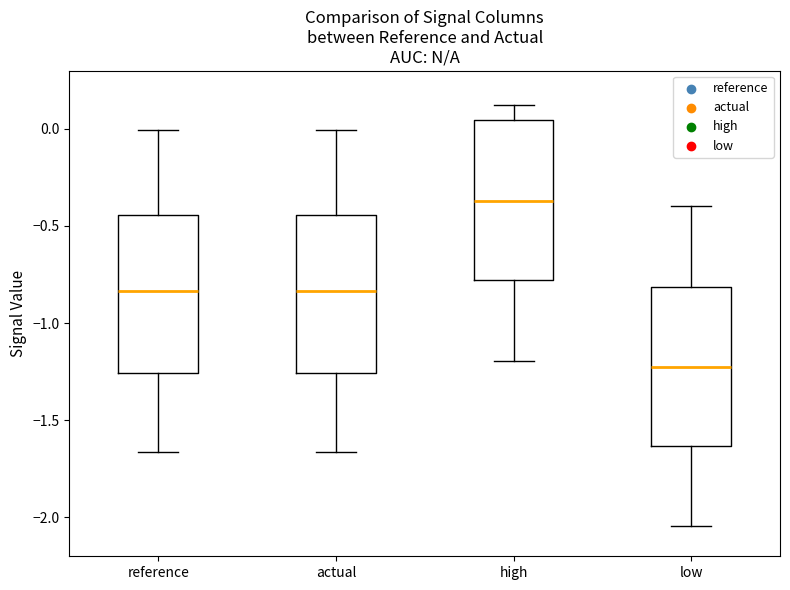

Reading left to right, read every box against the y-axis: the position of its median line, the range the box covers, and the ends of its whiskers. The values are not printed on the chart, so give them approximately, as read against the axis.

reference: median -0.85, box -1.25 to -0.45, whiskers -1.65 to 0.00
actual: median -0.85, box -1.25 to -0.45, whiskers -1.65 to 0.00
high: median -0.35, box -0.80 to 0.05, whiskers -1.20 to 0.10
low: median -1.25, box -1.65 to -0.80, whiskers -2.05 to -0.40